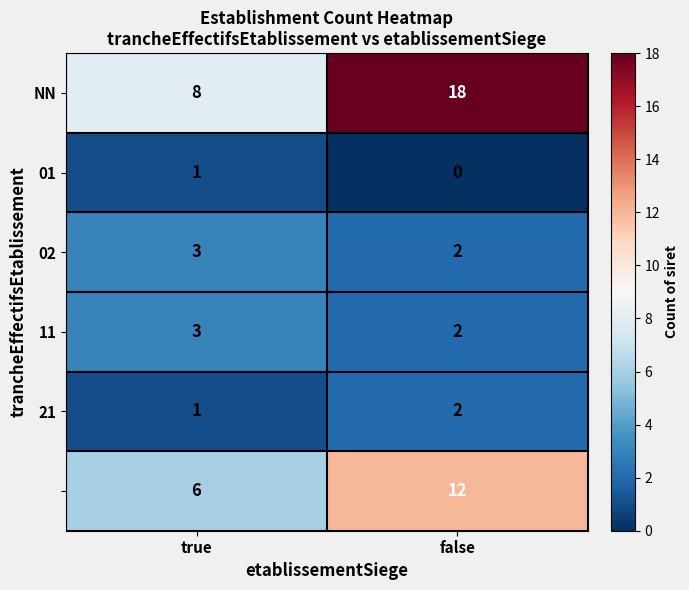

Which label corresponds to the smallest value in the chart?

false